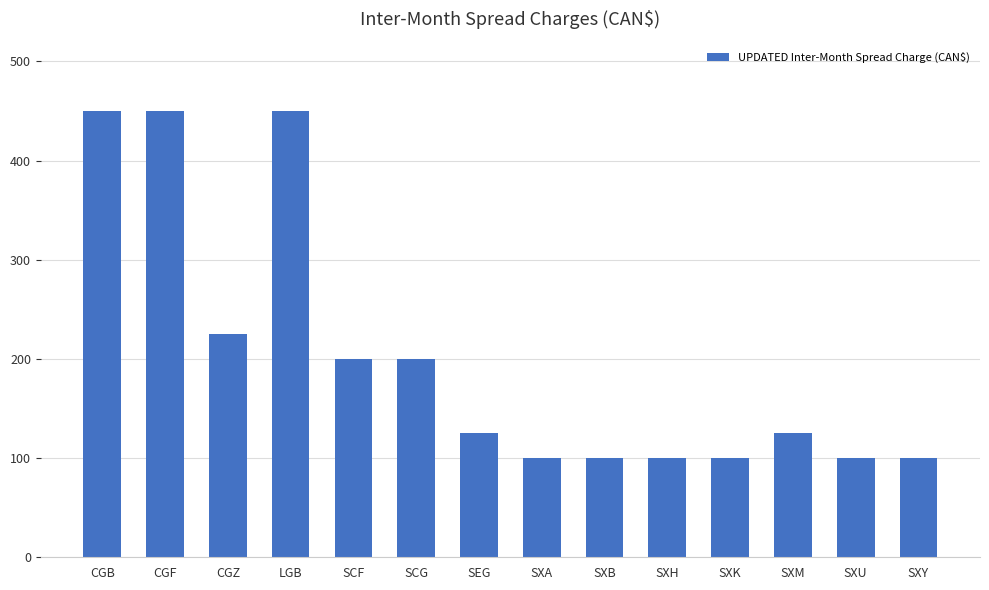

Reading left to right, what are all the values shown in this chart?

CGB=450	CGF=450	CGZ=225	LGB=450	SCF=200	SCG=200	SEG=125	SXA=100	SXB=100	SXH=100	SXK=100	SXM=125	SXU=100	SXY=100